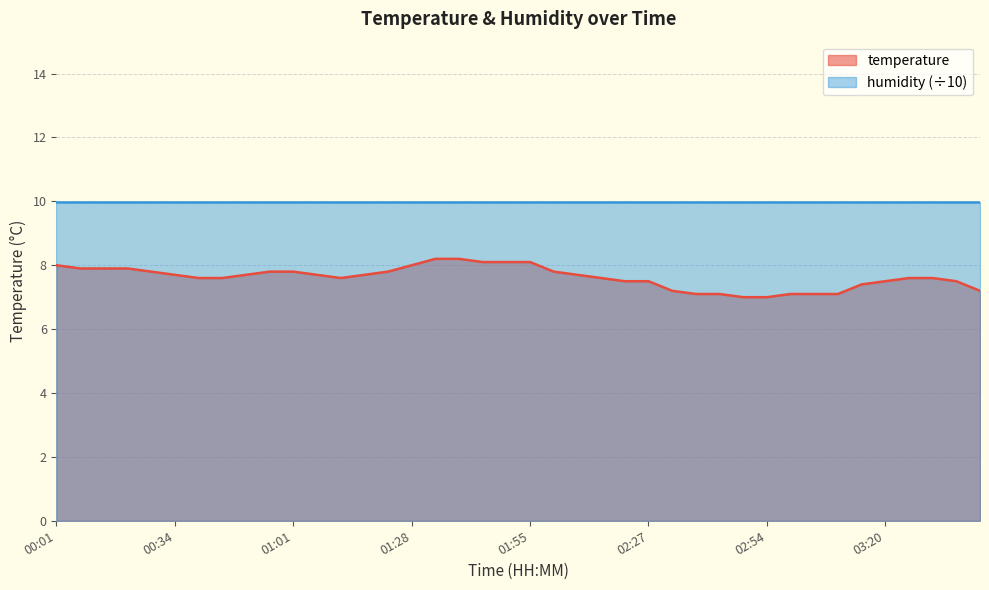

Reading right to left, what are all the values shown in this chart?

7.2	7.5	7.6	7.6	7.5	7.4	7.1	7.1	7.1	7.0	7.0	7.1	7.1	7.2	7.5	7.5	7.6	7.7	7.8	8.1	8.1	8.1	8.2	8.2	8.0	7.8	7.7	7.6	7.7	7.8	7.8	7.7	7.6	7.6	7.7	7.8	7.9	7.9	7.9	8.0